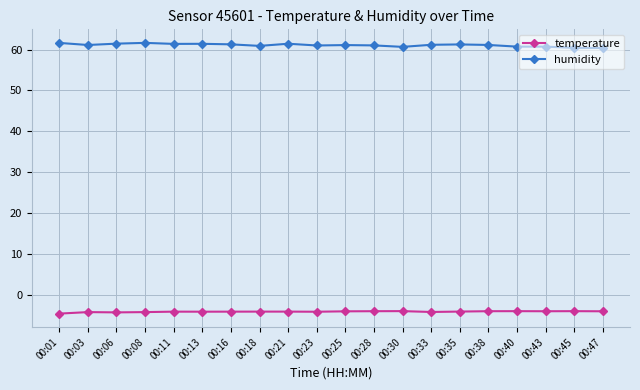

How many distinct data groups are displayed?

2